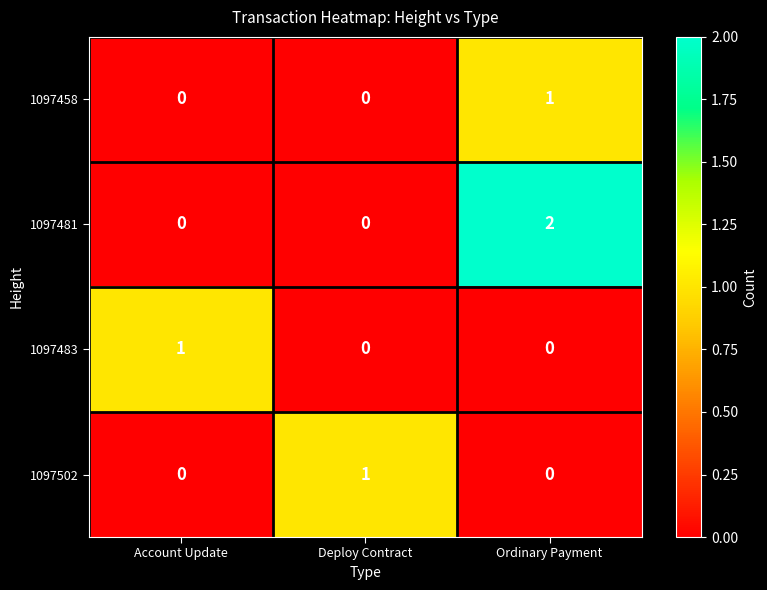

Which series has the widest spread of values?

1097481